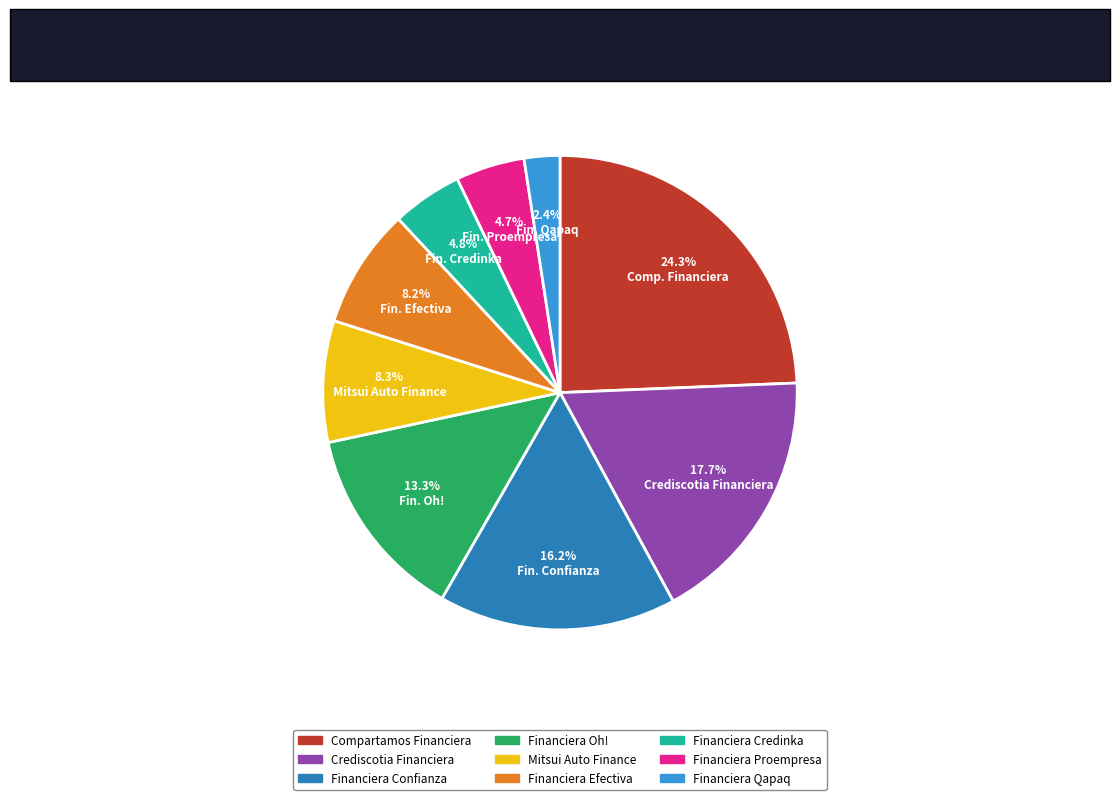

True or false: Mitsui Auto Finance accounts for 8% of the total.

True